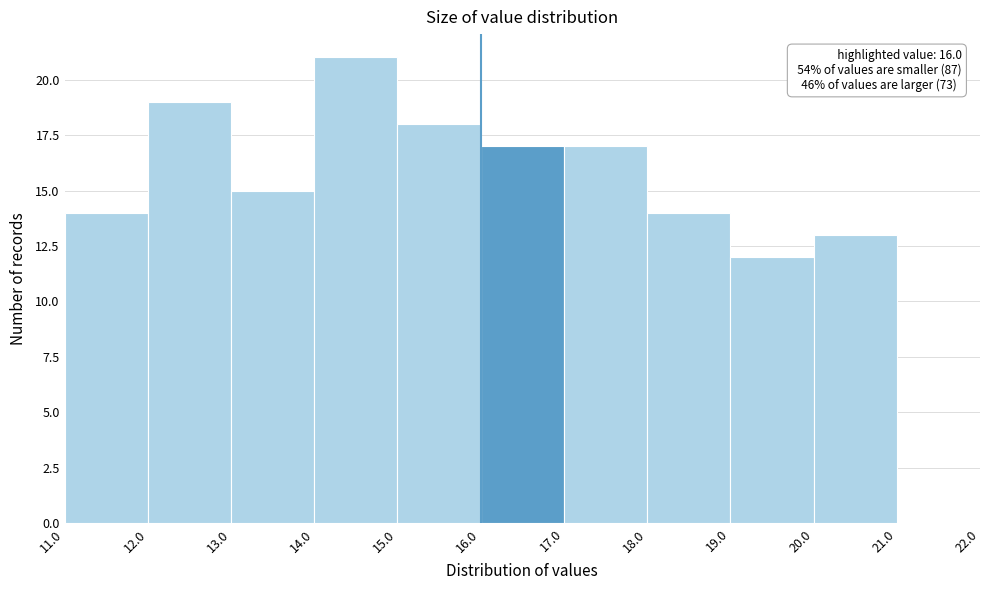

Over which range of the x-axis is the bar tallest?

14.0 to 15.0